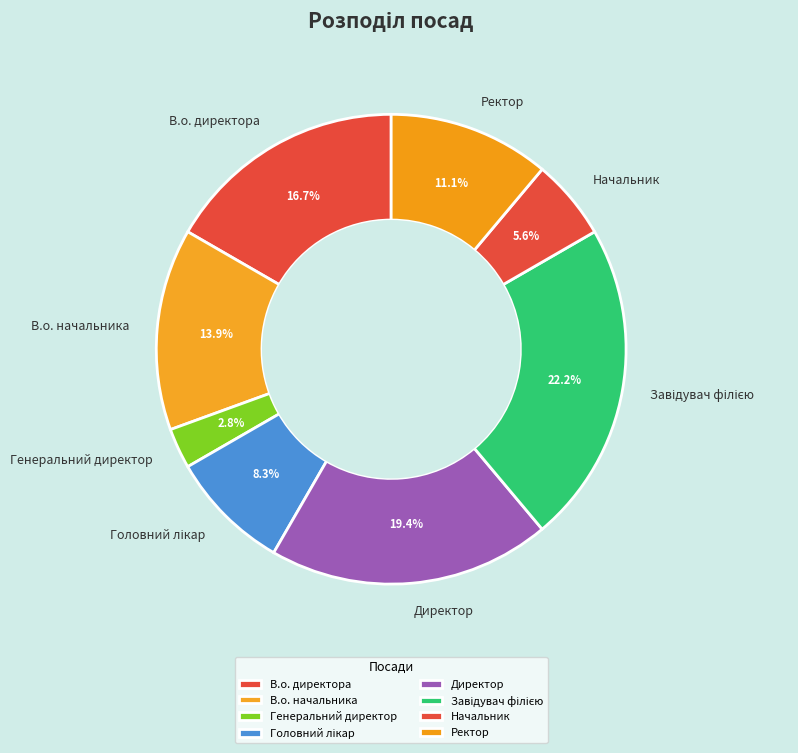

Between Начальник and В.о. директора, which is larger?

В.о. директора